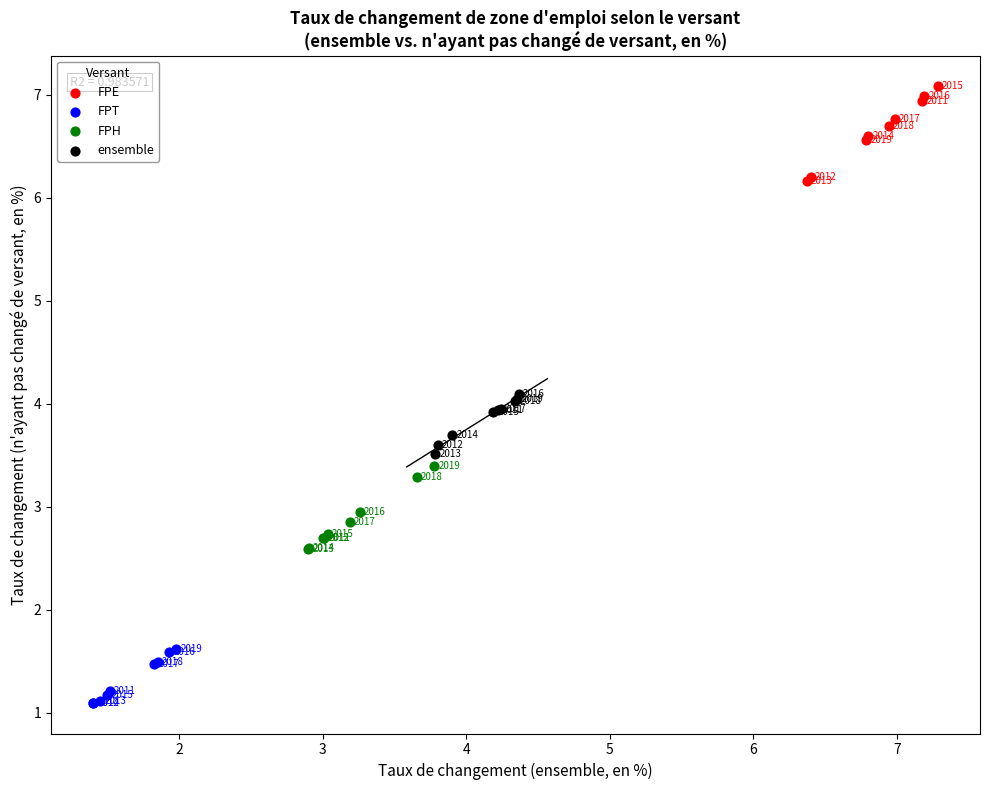

Which series has the largest Y range (max minus min)?

FPE